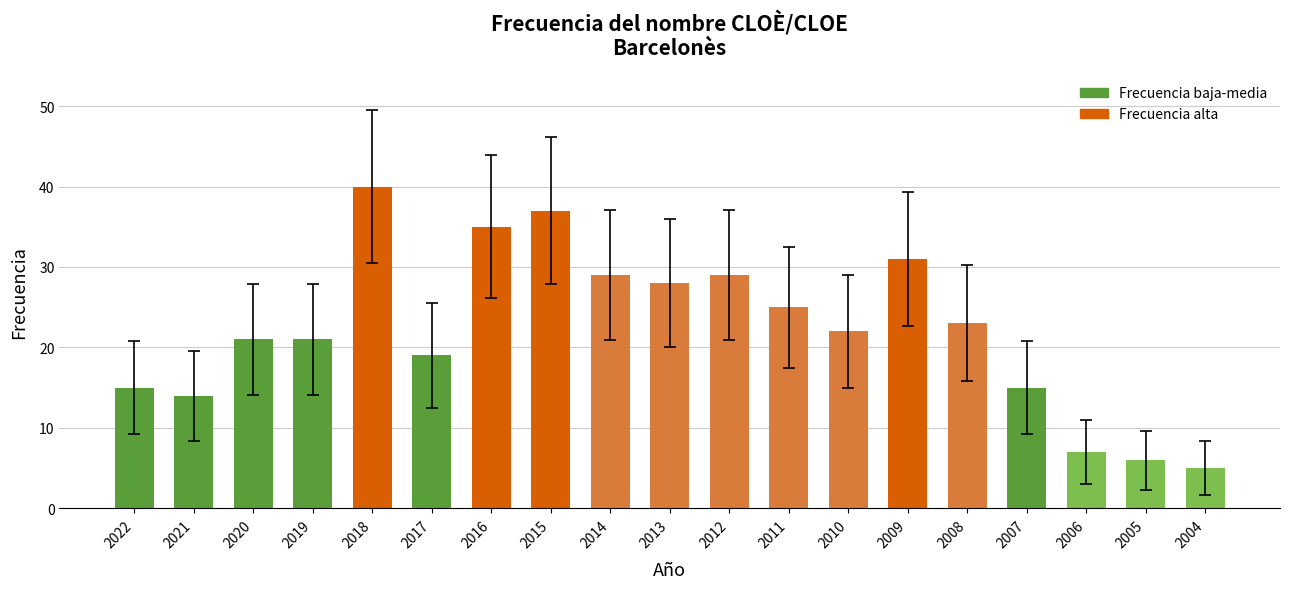

What is the value of the 7th bar from the left?

35